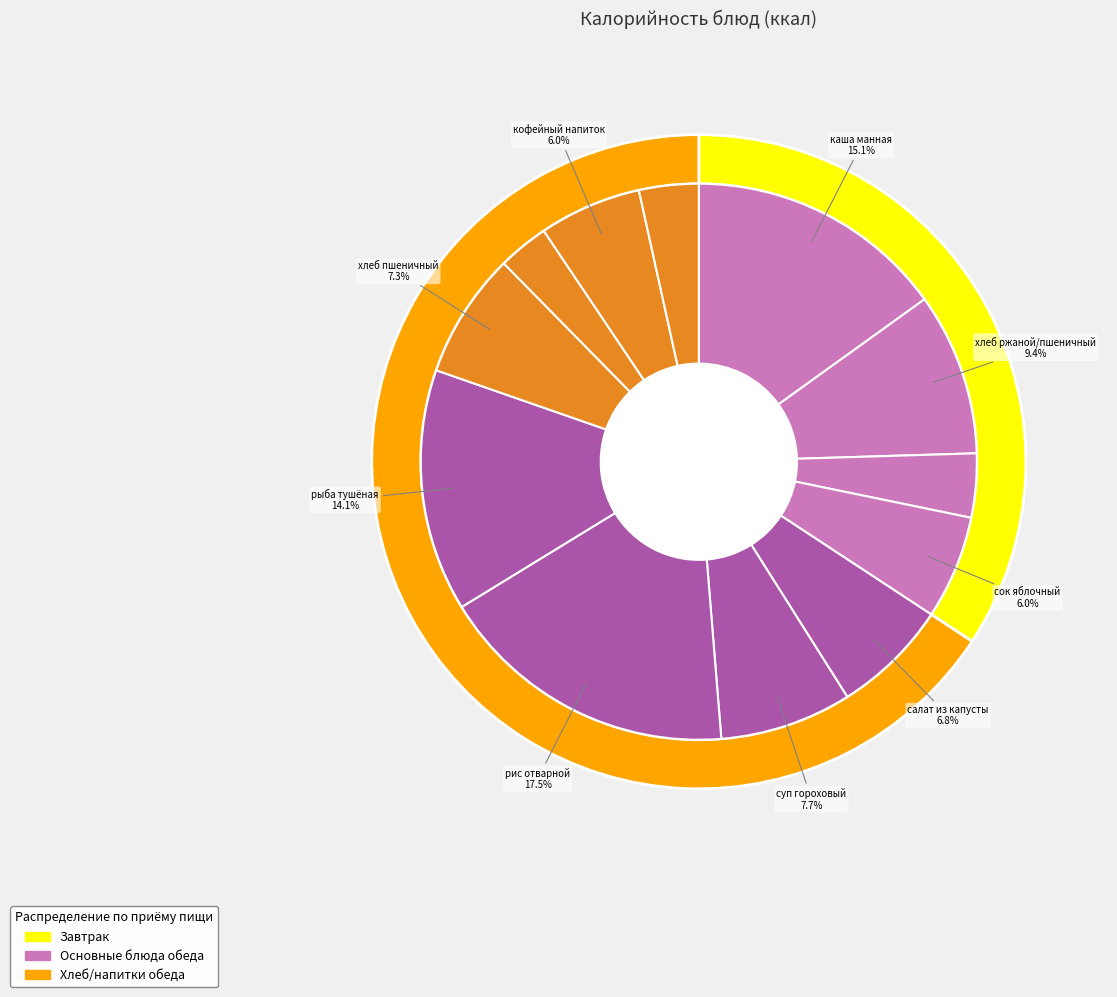

What is the change in value from рис отварной to соус белый?

-203.5